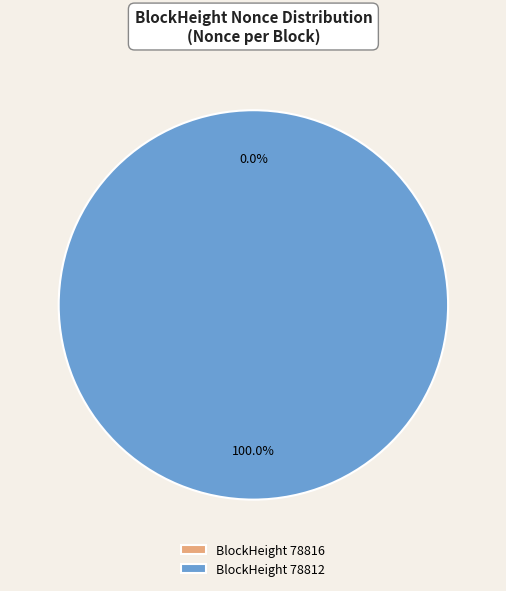

Which slice represents more than half of the pie?

78812